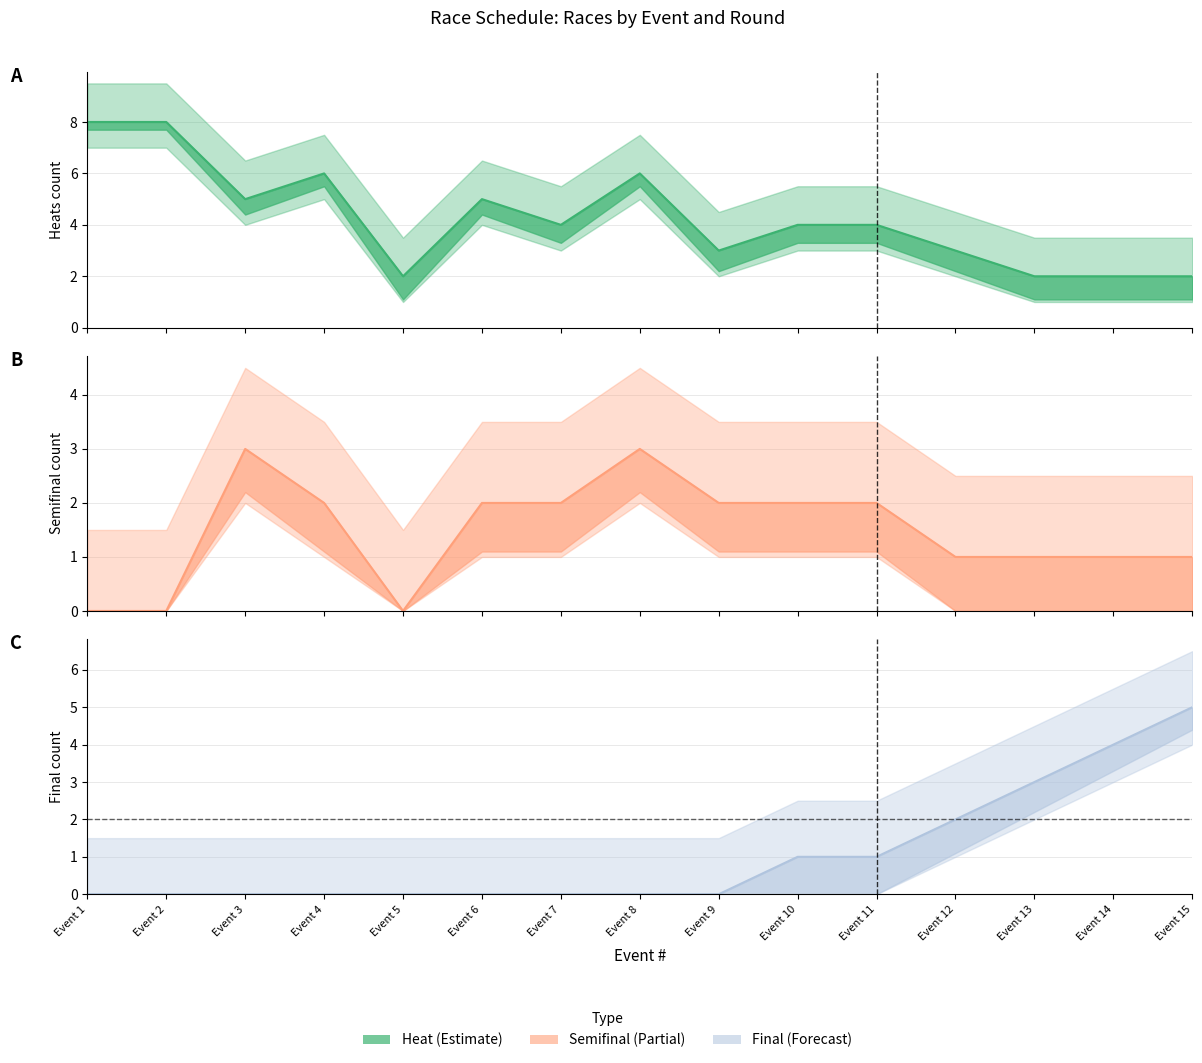

Which label corresponds to the smallest value in the chart?

Event 1